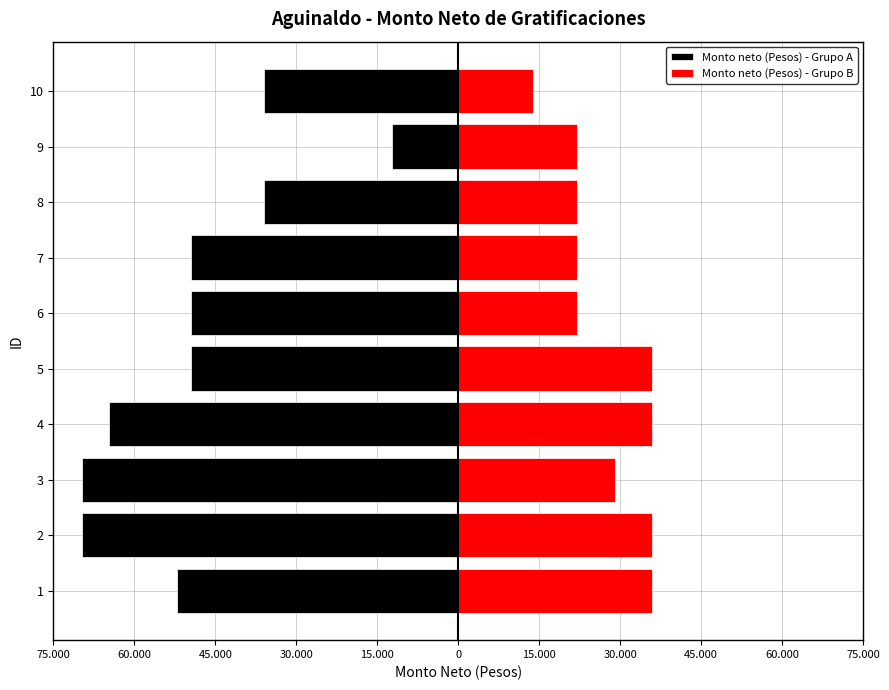

How many values in the Monto neto (Pesos) - Grupo B series are below 29051?

5